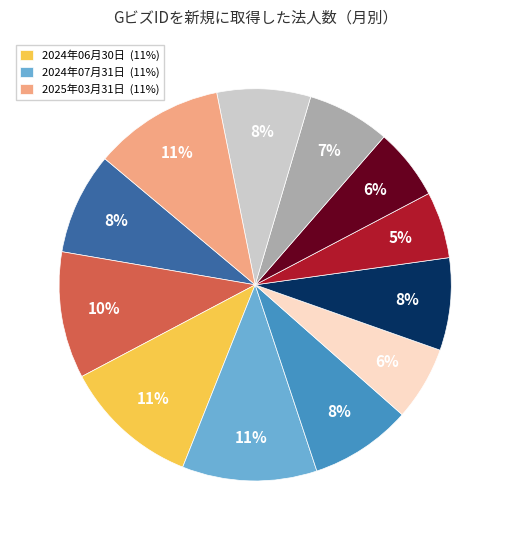

To the nearest percent, what is the average slice percentage?

8%